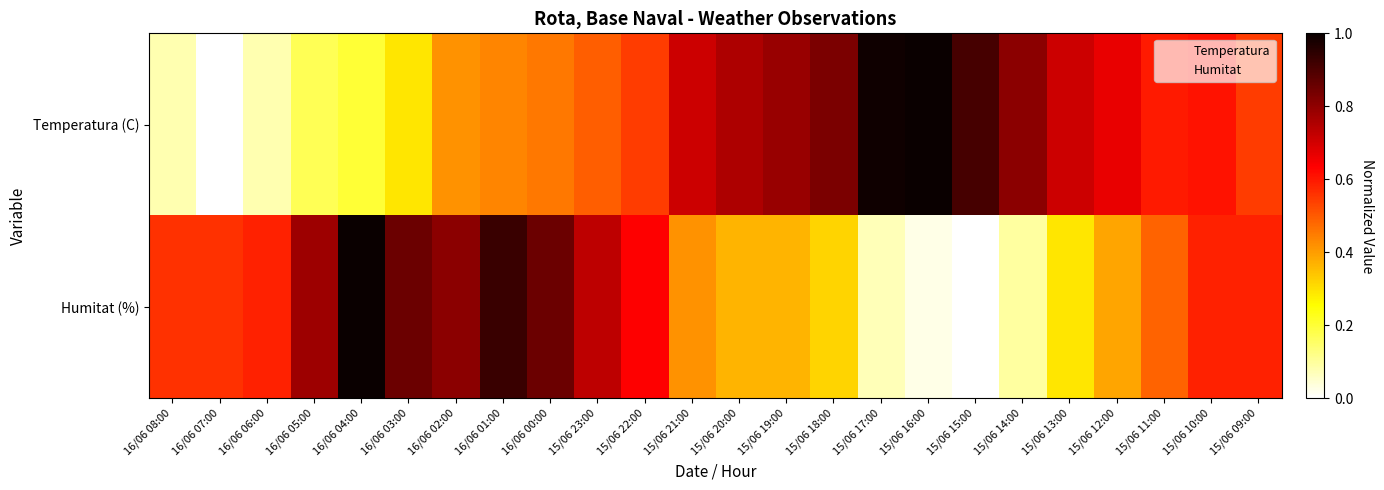

At 15/06 17:00, list the series in order from largest to smallest.

Temperatura (C), Humitat (%)